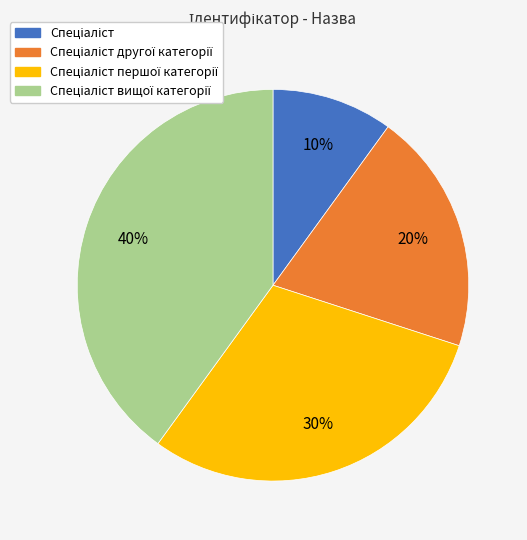

Does any single category account for the majority?

No